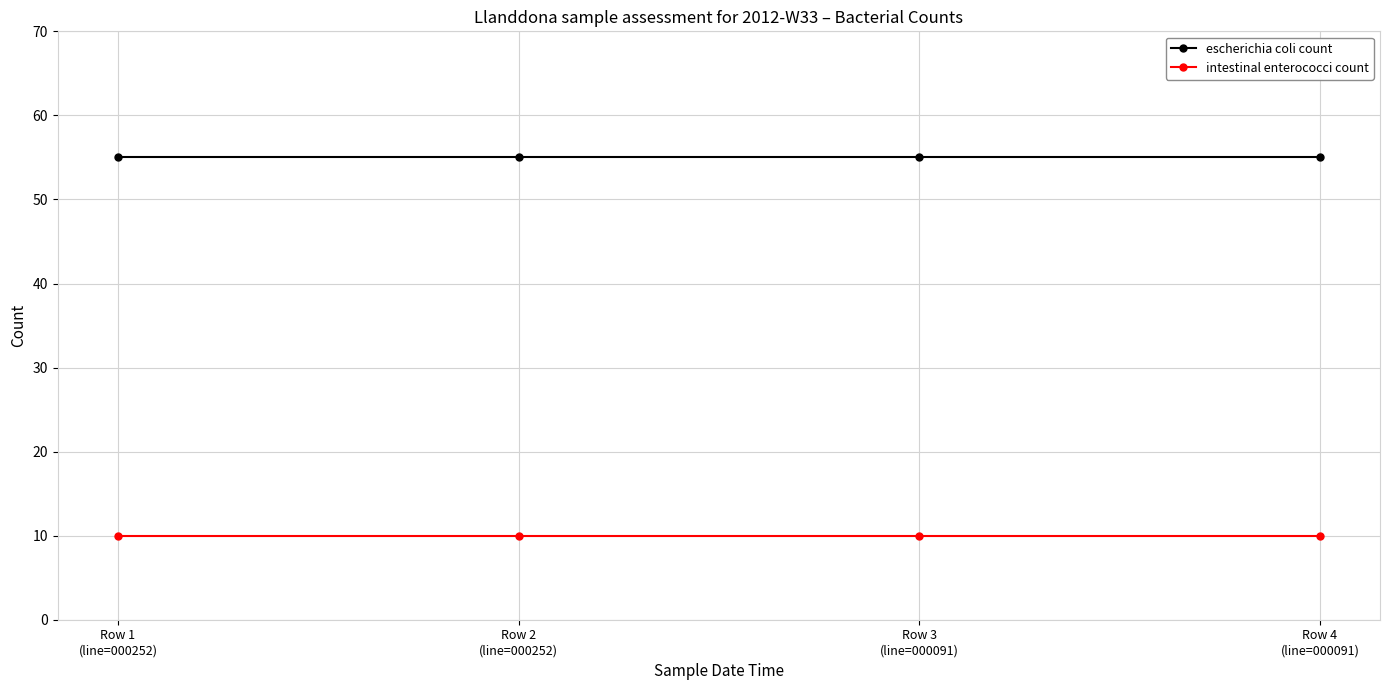

The value of intestinal enterococci count at Row 4
(line=000091) is 10. True or false?

True